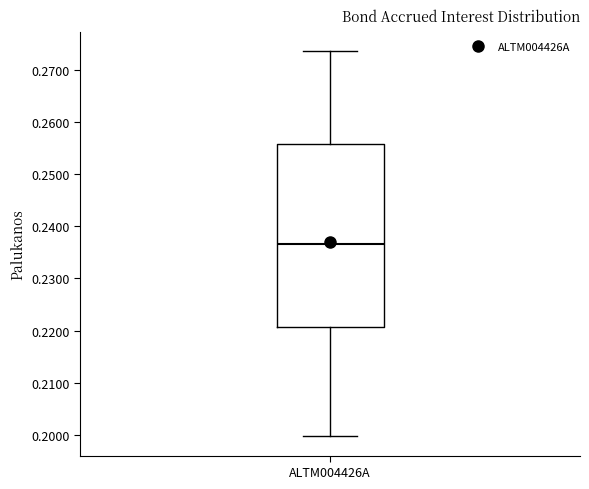

Where does the lower whisker of the box for ALTM004426A end on the y-axis? The values are not printed on the chart, so give them approximately, as read against the axis.

0.200